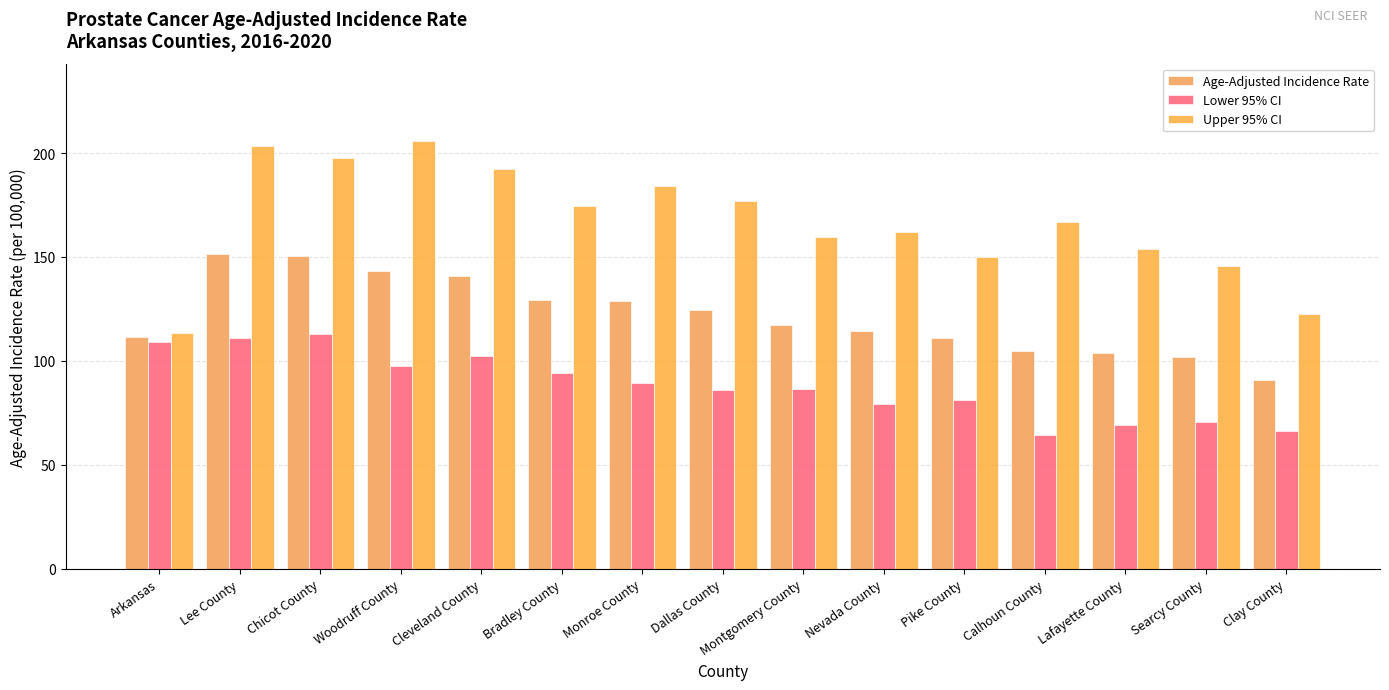

At which category does the chart reach its peak across all series?

Woodruff County